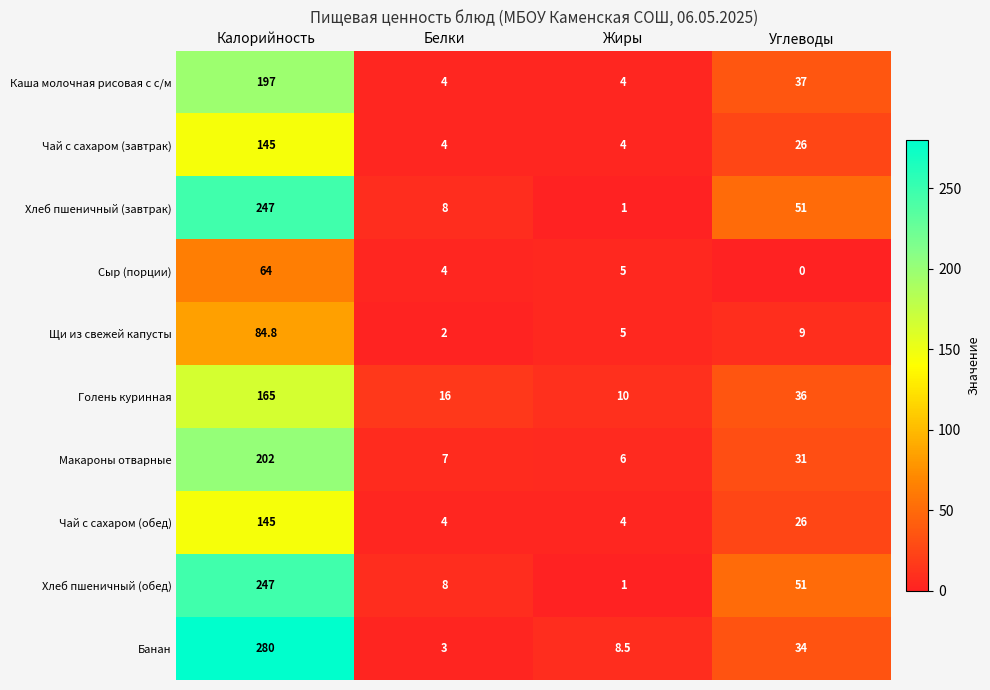

At how many categories does at least one series exceed 159?

1